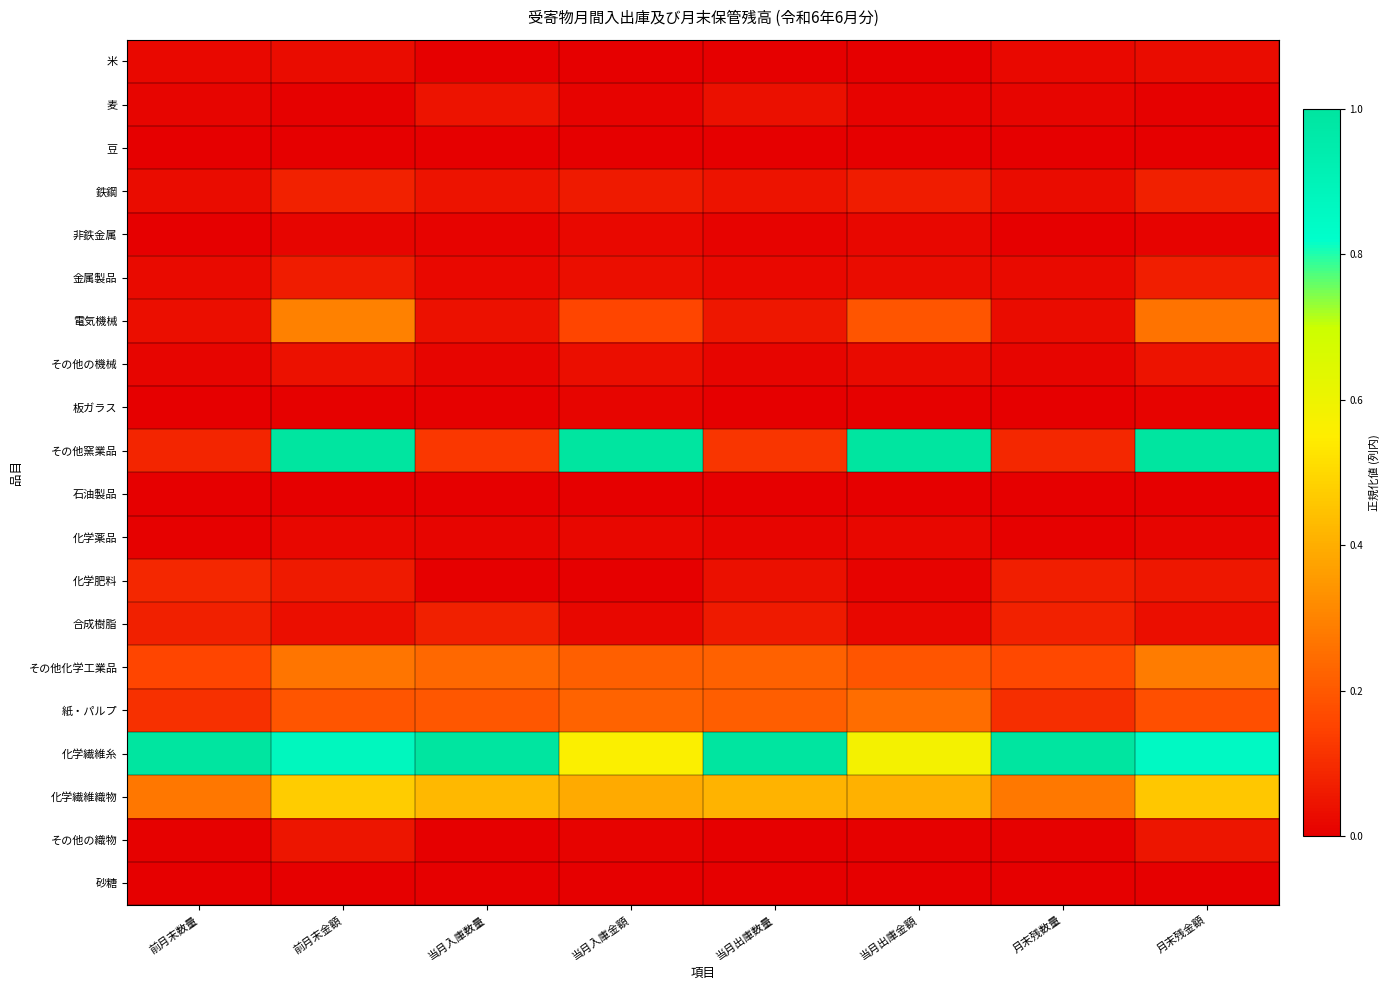

What is the difference between the highest and lowest values at 当月出庫金額?

1.0